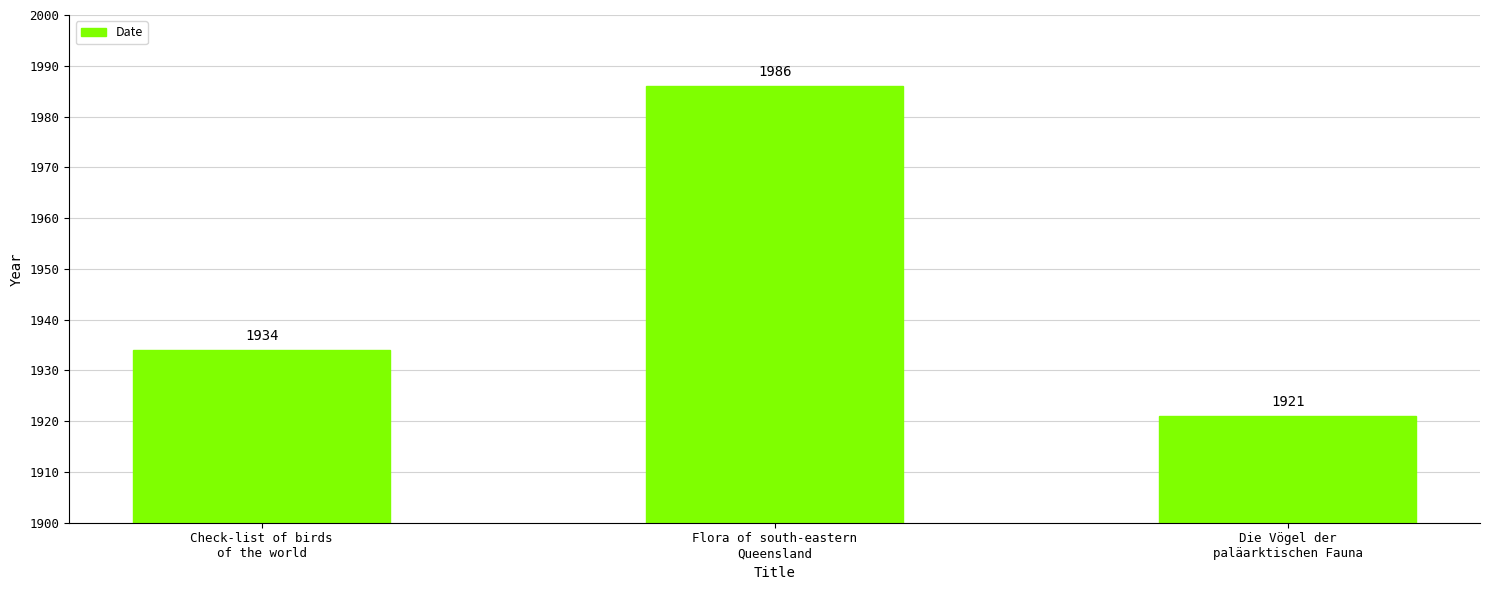

Are the bars horizontal?

No